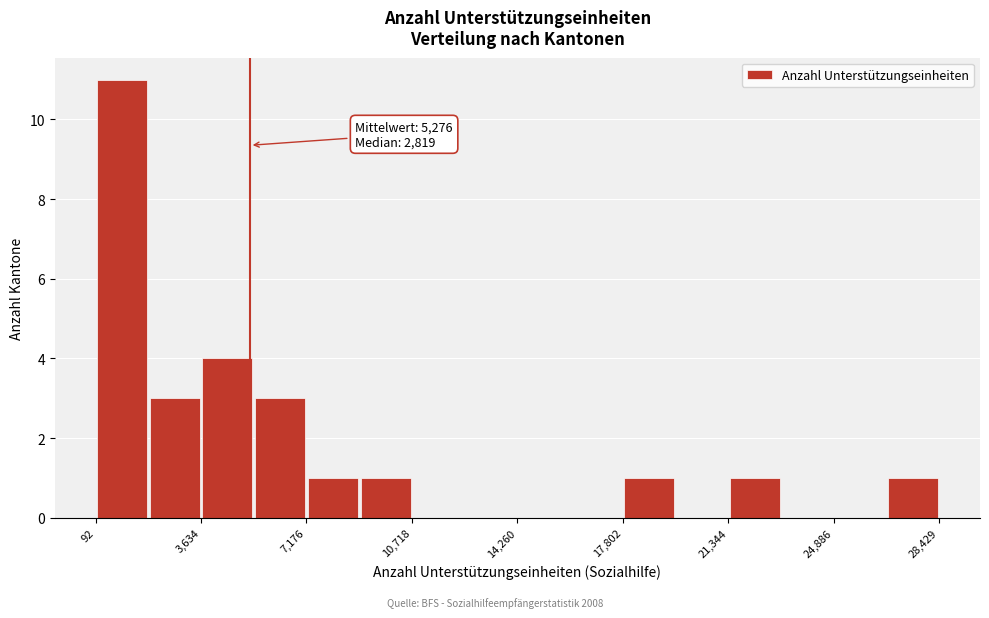

Around what value on the x-axis is the tallest bar? Give the approximate position of its centre, as read against the axis.

1000